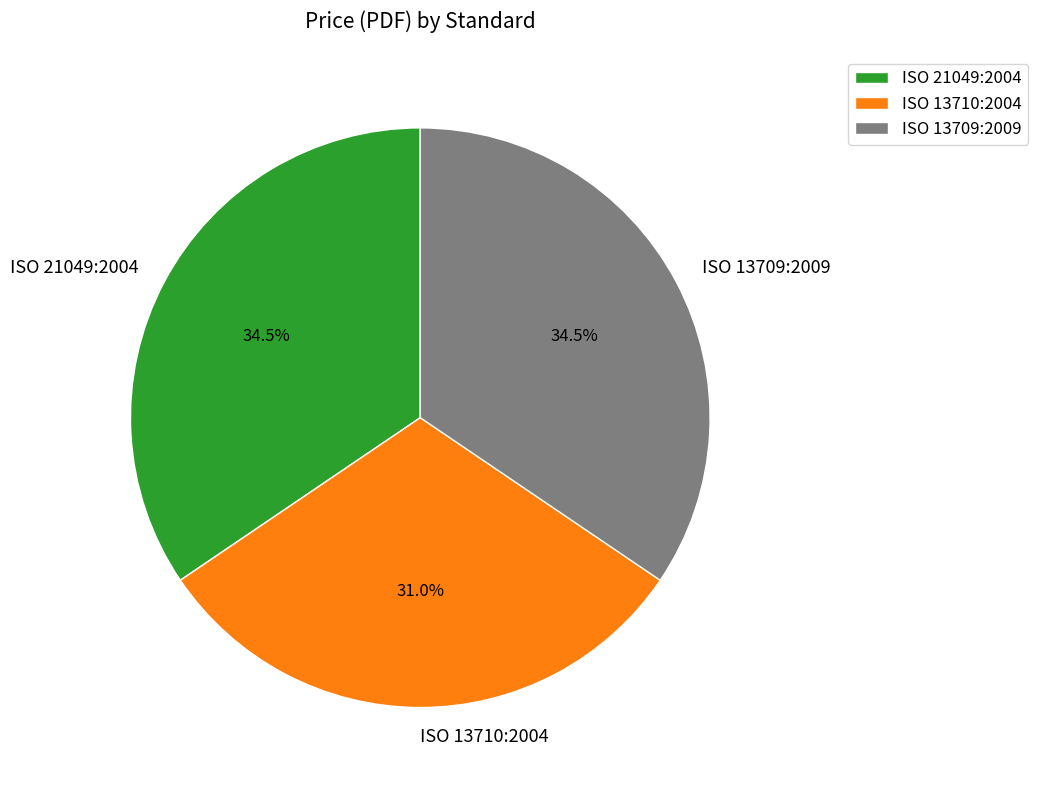

Which slice is the smallest?

ISO 13710:2004